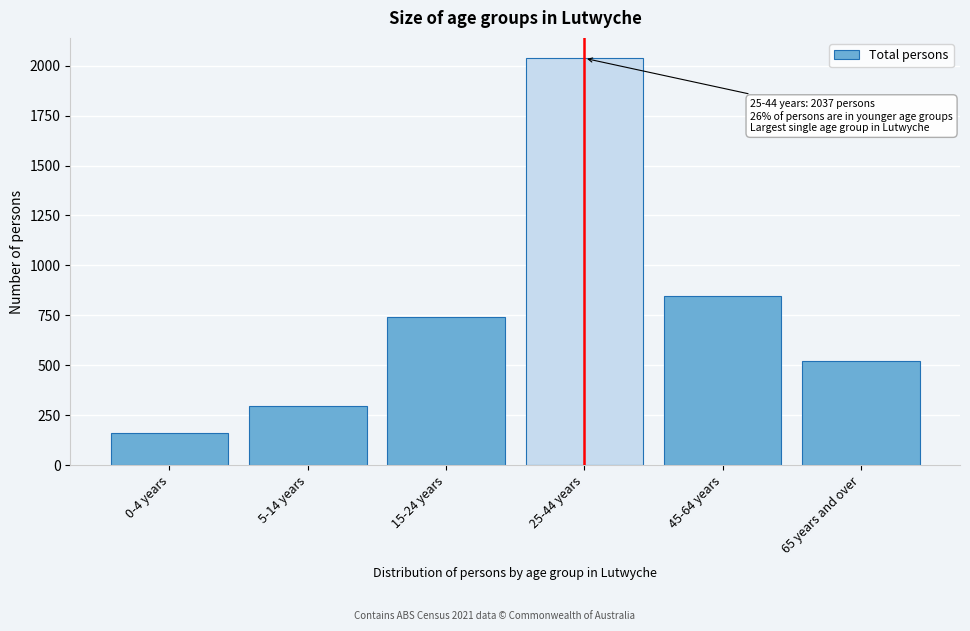

Reading left to right, transcribe all the data shown in this chart.

0-4 years=160	5-14 years=298	15-24 years=742	25-44 years=2037	45-64 years=849	65 years and over=524